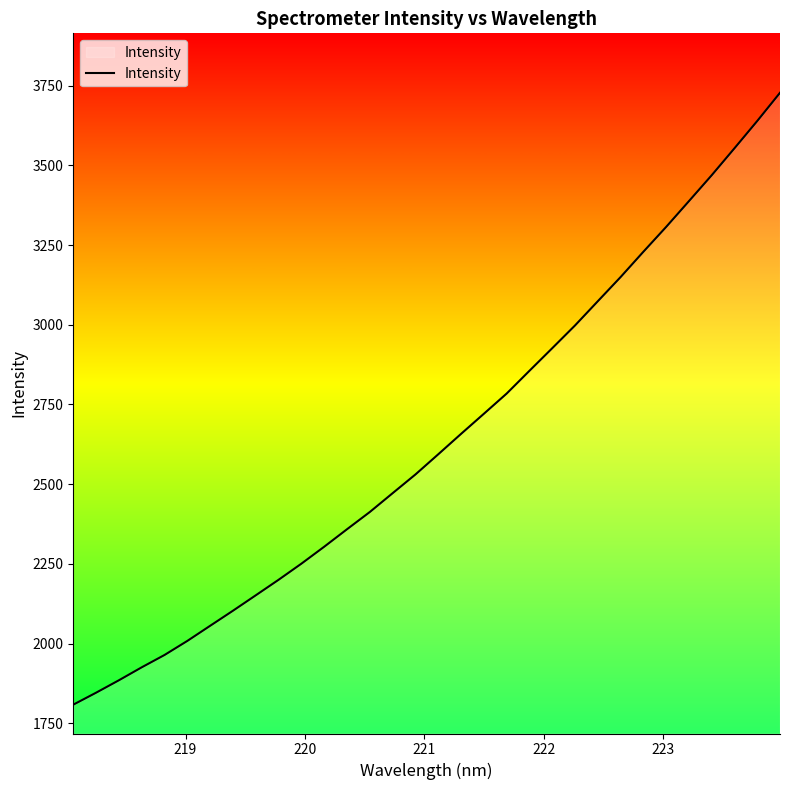

What is the difference between the maximum and minimum values?

1918.9